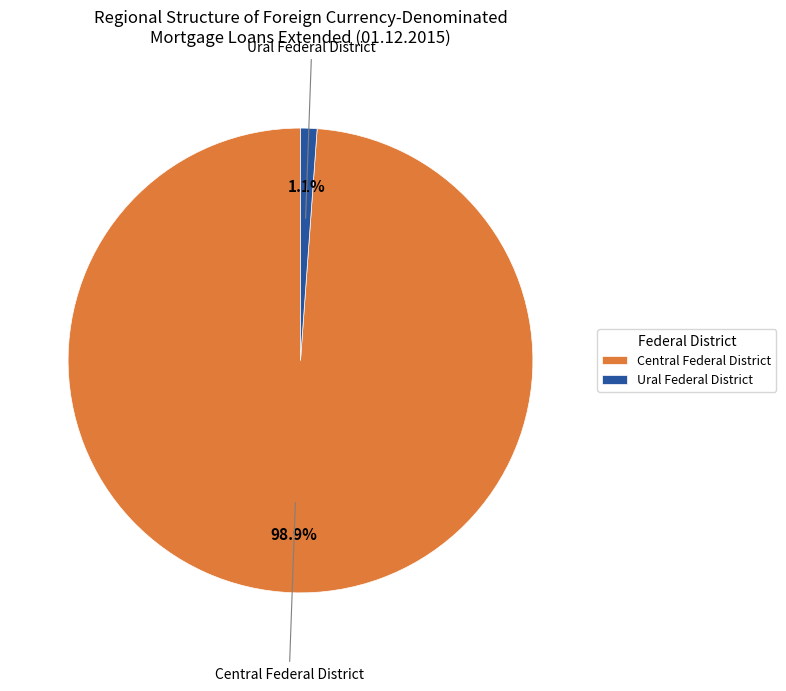

Which slice is the smallest?

Ural Federal District